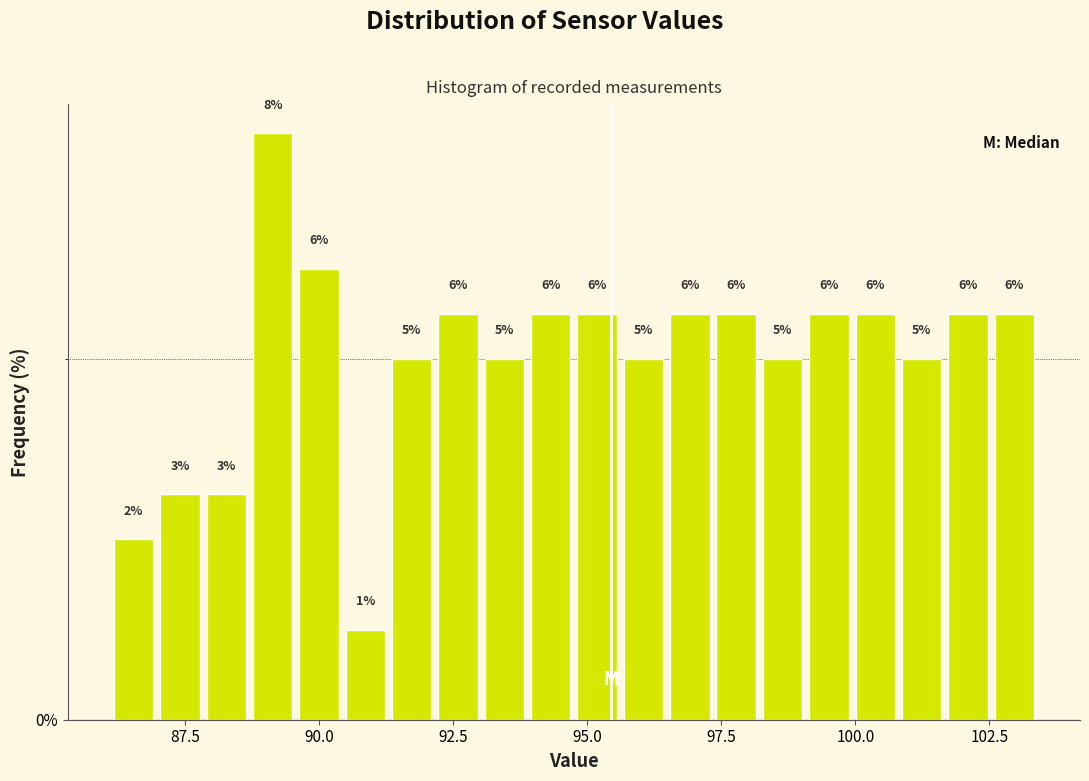

Read against the x-axis, roughly where is the centre of the tallest bar?

89.0